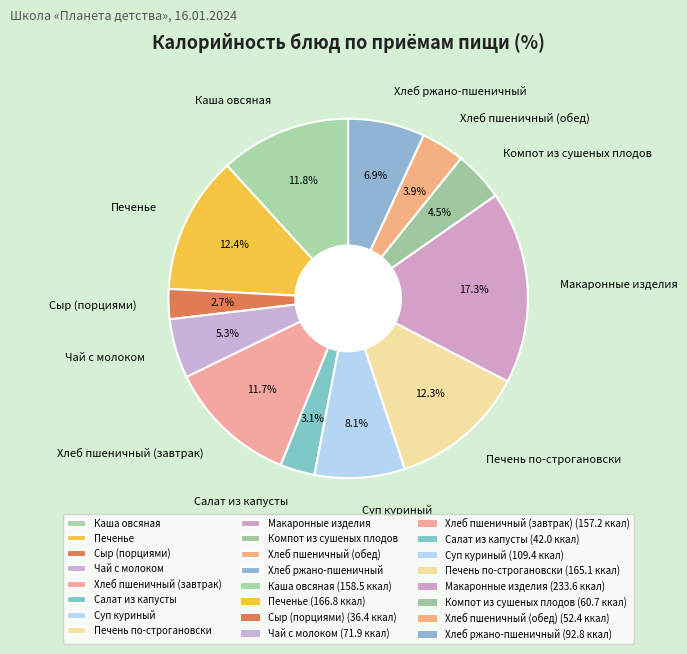

How many slices are in this pie chart?

12